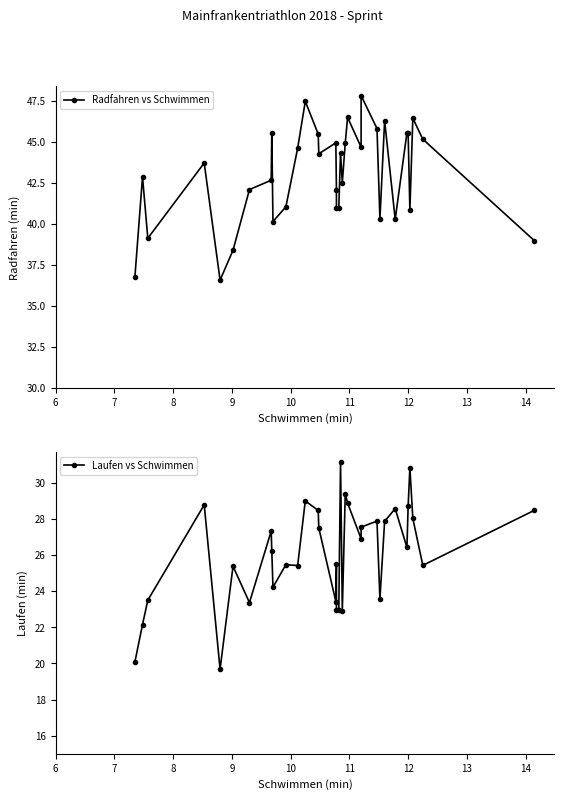

True or false: Radfahren vs Schwimmen and Laufen vs Schwimmen cross at least once.

False